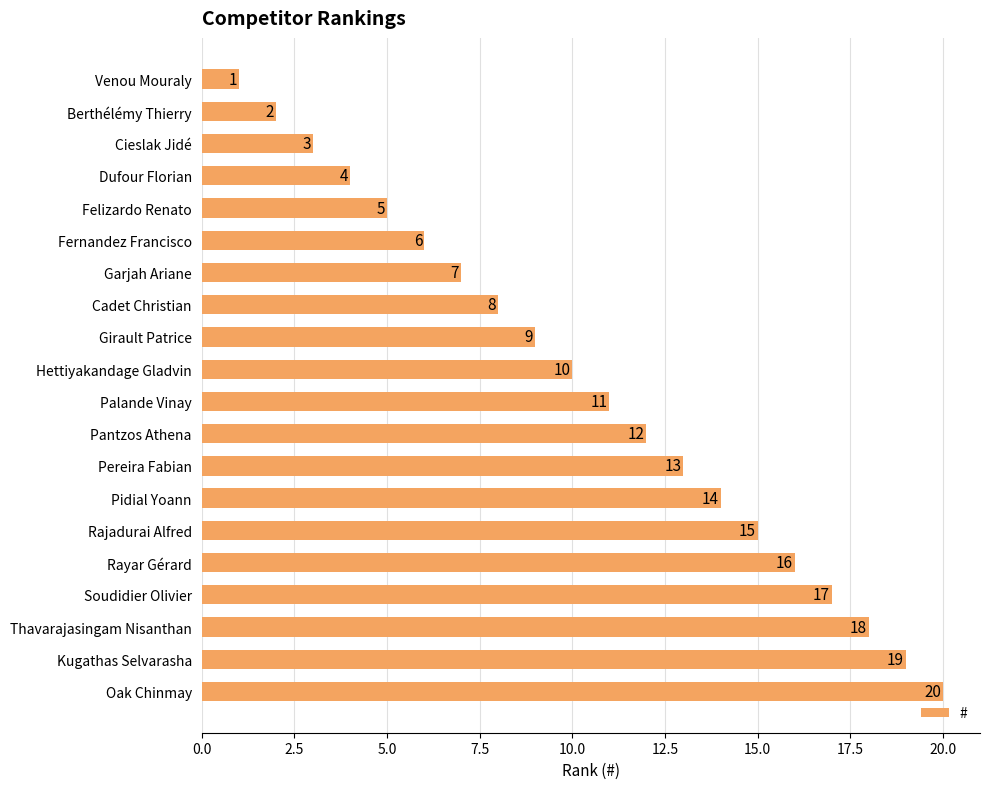

What is the sum of all values?

210